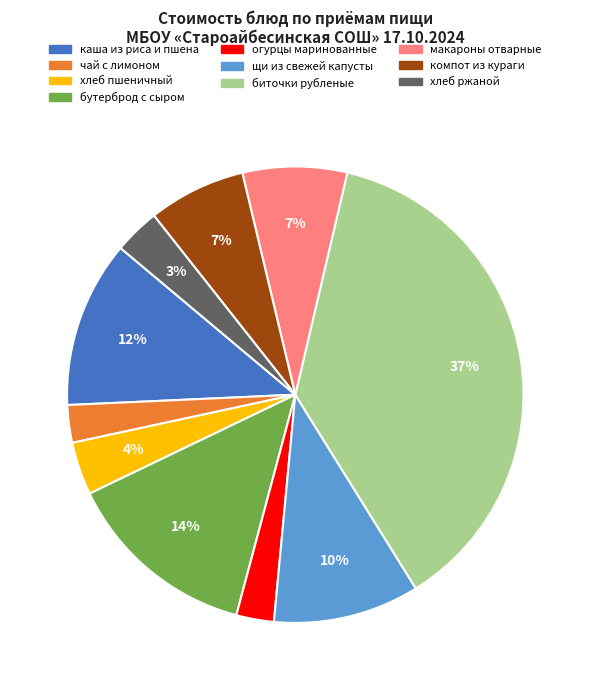

Is it true that хлеб ржаной is 3% of the pie?

True